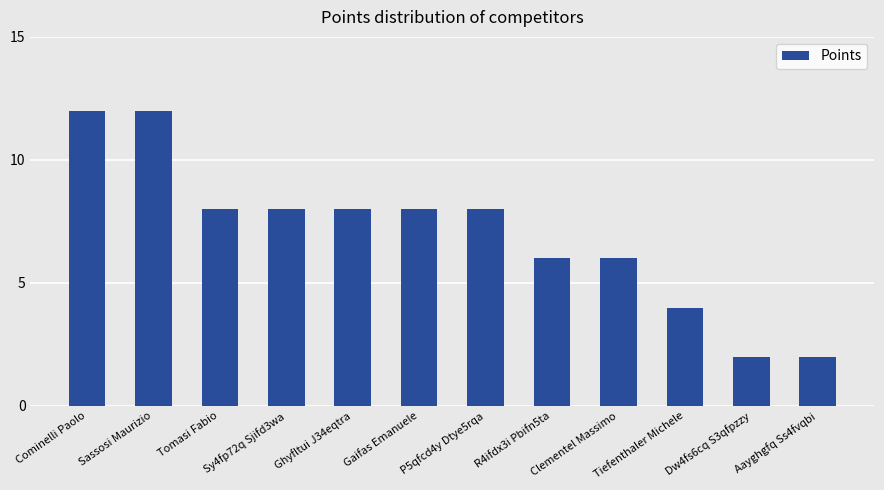

Approximately how many times larger is the value at Sassosi Maurizio compared to Sy4fp72q Sjifd3wa?

1.5